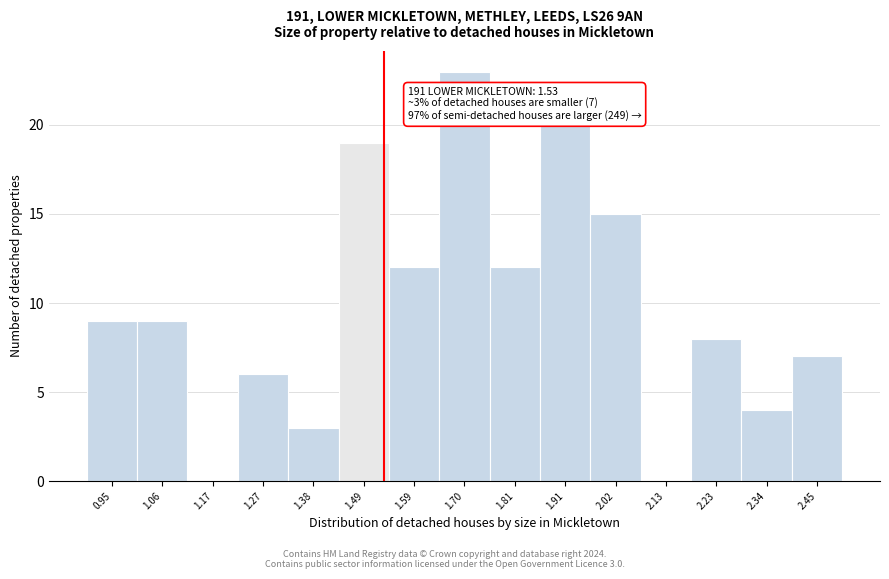

Which range on the x-axis has the tallest bar?

1.64 to 1.76